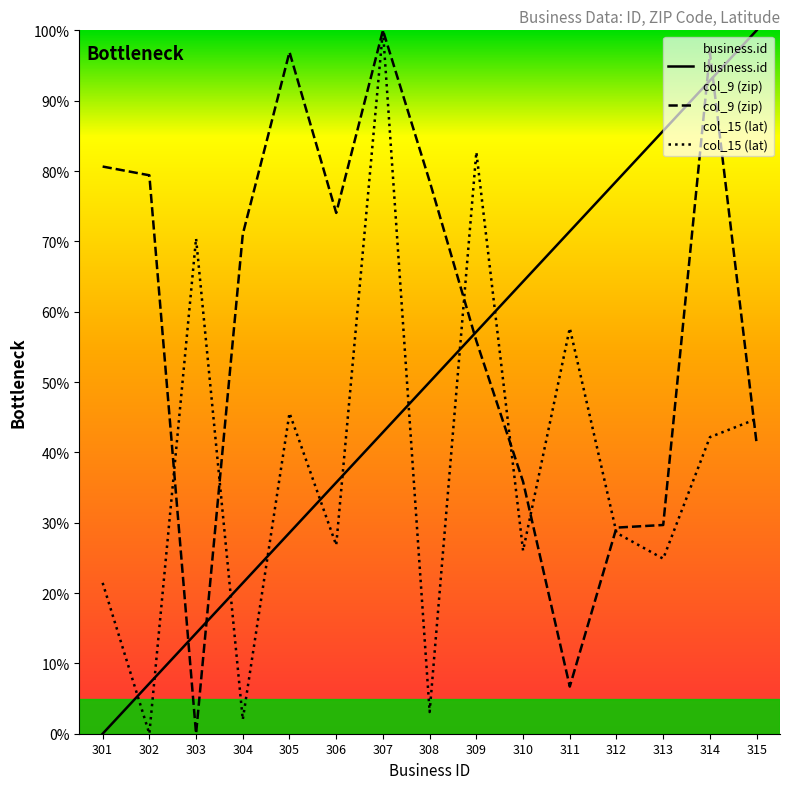

Which has a higher value, 304 or 309?

309